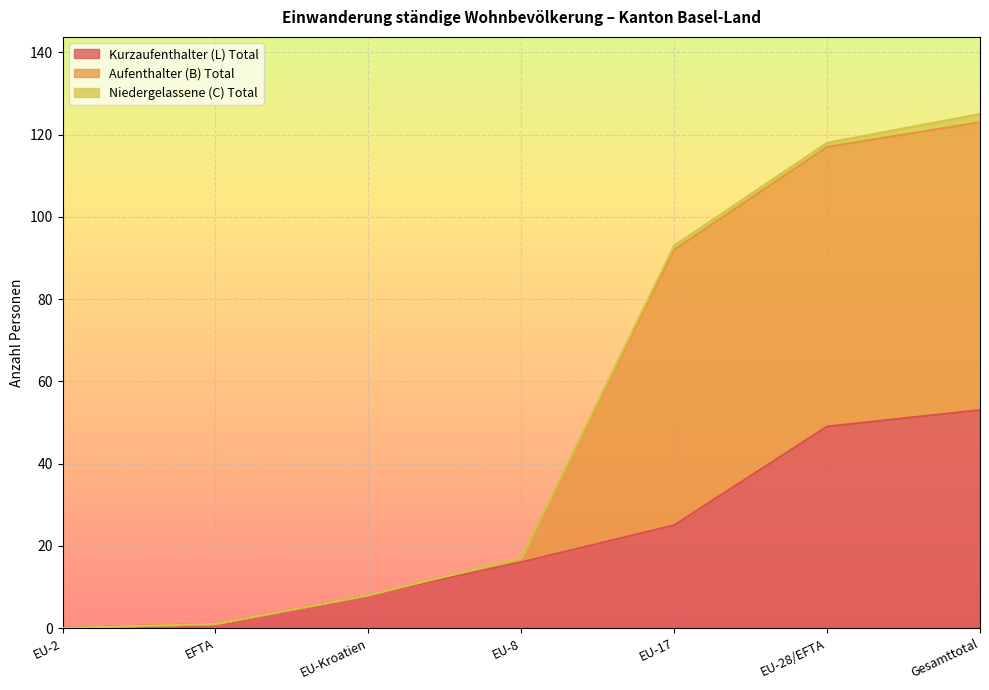

At which label does Kurzaufenthalter (L) Total reach its peak?

Gesamttotal